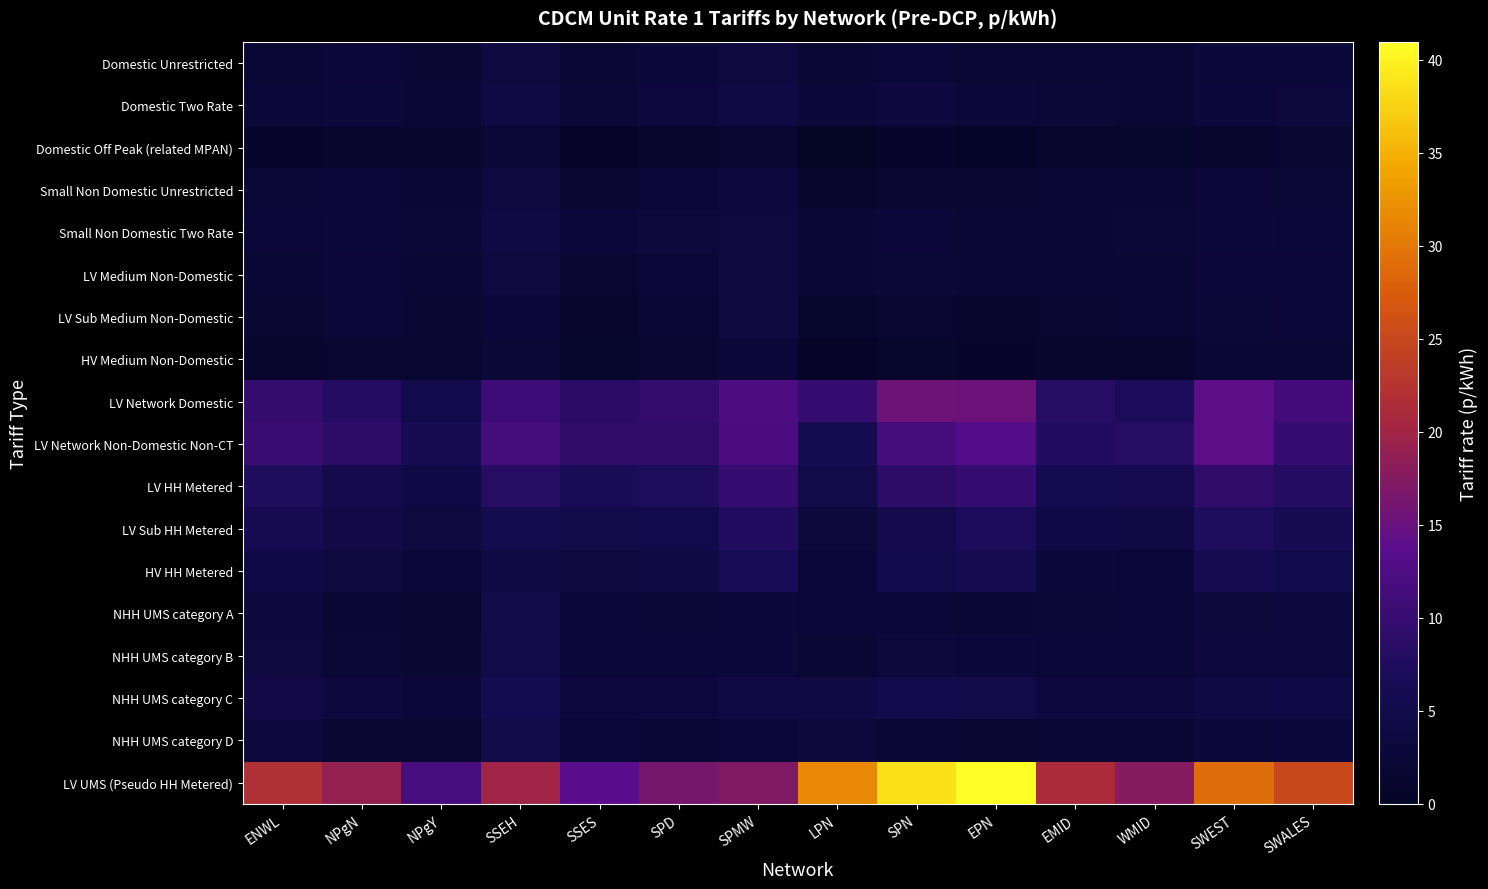

Reading left to right, list all the values displayed in this chart.

Domestic Unrestricted: ENWL=2.2	NPgN=2.4	NPgY=1.9	SSEH=3.7	SSES=1.9	SPD=2.7	SPMW=3.5	LPN=2.2	SPN=2.6	EPN=2.2	EMID=2.1	WMID=2.0	SWEST=2.8	SWALES=2.9
Domestic Two Rate: ENWL=2.6	NPgN=2.8	NPgY=2.1	SSEH=4.0	SSES=2.4	SPD=3.2	SPMW=4.0	LPN=2.9	SPN=3.3	EPN=2.8	EMID=2.3	WMID=2.2	SWEST=3.0	SWALES=3.0
Domestic Off Peak (related MPAN): ENWL=0.7	NPgN=1.3	NPgY=1.2	SSEH=2.3	SSES=0.5	SPD=1.4	SPMW=1.7	LPN=0.0	SPN=0.7	EPN=0.2	EMID=1.2	WMID=1.1	SWEST=1.4	SWALES=1.5
Small Non Domestic Unrestricted: ENWL=2.3	NPgN=2.5	NPgY=2.2	SSEH=3.7	SSES=1.8	SPD=2.6	SPMW=3.5	LPN=1.4	SPN=1.8	EPN=1.7	EMID=2.0	WMID=2.2	SWEST=2.5	SWALES=2.3
Small Non Domestic Two Rate: ENWL=2.4	NPgN=2.8	NPgY=2.4	SSEH=3.9	SSES=2.6	SPD=3.2	SPMW=3.5	LPN=2.0	SPN=2.4	EPN=2.1	EMID=2.1	WMID=2.3	SWEST=2.8	SWALES=2.7
LV Medium Non-Domestic: ENWL=2.2	NPgN=2.4	NPgY=2.1	SSEH=3.6	SSES=1.5	SPD=2.5	SPMW=3.7	LPN=2.0	SPN=2.3	EPN=2.2	EMID=2.0	WMID=2.1	SWEST=2.5	SWALES=2.6
LV Sub Medium Non-Domestic: ENWL=1.9	NPgN=2.6	NPgY=1.7	SSEH=3.0	SSES=1.3	SPD=2.1	SPMW=3.7	LPN=1.0	SPN=1.5	EPN=1.1	EMID=1.6	WMID=2.0	SWEST=2.4	SWALES=2.5
HV Medium Non-Domestic: ENWL=1.4	NPgN=1.7	NPgY=1.6	SSEH=2.3	SSES=0.9	SPD=1.8	SPMW=2.7	LPN=0.3	SPN=1.1	EPN=0.7	EMID=1.3	WMID=1.2	SWEST=2.0	SWALES=2.0
LV Network Domestic: ENWL=9.7	NPgN=8.0	NPgY=5.1	SSEH=10.8	SSES=8.7	SPD=9.7	SPMW=12.4	LPN=10.0	SPN=15.4	EPN=15.3	EMID=8.2	WMID=7.2	SWEST=14.0	SWALES=11.4
LV Network Non-Domestic Non-CT: ENWL=10.2	NPgN=8.9	NPgY=6.2	SSEH=11.6	SSES=9.2	SPD=9.2	SPMW=12.1	LPN=5.6	SPN=11.6	EPN=13.1	EMID=7.7	WMID=8.4	SWEST=14.0	SWALES=10.0
LV HH Metered: ENWL=7.4	NPgN=5.3	NPgY=4.2	SSEH=8.3	SSES=6.3	SPD=7.5	SPMW=10.0	LPN=4.8	SPN=9.1	EPN=9.8	EMID=5.7	WMID=5.8	SWEST=9.2	SWALES=8.1
LV Sub HH Metered: ENWL=5.9	NPgN=4.3	NPgY=3.5	SSEH=5.5	SSES=4.9	SPD=5.1	SPMW=7.8	LPN=3.1	SPN=5.3	EPN=7.1	EMID=4.3	WMID=4.1	SWEST=7.5	SWALES=6.2
HV HH Metered: ENWL=4.2	NPgN=3.5	NPgY=2.8	SSEH=4.1	SSES=3.5	SPD=4.0	SPMW=6.4	LPN=2.4	SPN=5.4	EPN=5.8	EMID=2.9	WMID=2.4	SWEST=6.0	SWALES=5.1
NHH UMS category A: ENWL=3.5	NPgN=2.0	NPgY=1.7	SSEH=4.8	SSES=2.6	SPD=2.4	SPMW=2.8	LPN=2.6	SPN=2.5	EPN=2.1	EMID=2.4	WMID=2.4	SWEST=3.1	SWALES=3.2
NHH UMS category B: ENWL=3.6	NPgN=2.3	NPgY=1.8	SSEH=4.8	SSES=2.7	SPD=2.6	SPMW=2.9	LPN=2.1	SPN=3.2	EPN=2.9	EMID=2.6	WMID=2.6	SWEST=3.3	SWALES=3.5
NHH UMS category C: ENWL=4.4	NPgN=3.4	NPgY=2.5	SSEH=5.7	SSES=3.4	SPD=3.4	SPMW=3.9	LPN=4.0	SPN=5.0	EPN=4.9	EMID=3.5	WMID=3.3	SWEST=4.0	SWALES=4.3
NHH UMS category D: ENWL=3.4	NPgN=1.8	NPgY=1.6	SSEH=4.8	SSES=2.6	SPD=2.2	SPMW=2.7	LPN=3.1	SPN=2.1	EPN=1.6	EMID=2.1	WMID=2.2	SWEST=2.9	SWALES=3.0
LV UMS (Pseudo HH Metered): ENWL=21.9	NPgN=19.0	NPgY=11.7	SSEH=19.9	SSES=13.7	SPD=16.4	SPMW=17.2	LPN=31.4	SPN=38.7	EPN=41.0	EMID=21.2	WMID=17.7	SWEST=29.0	SWALES=25.0